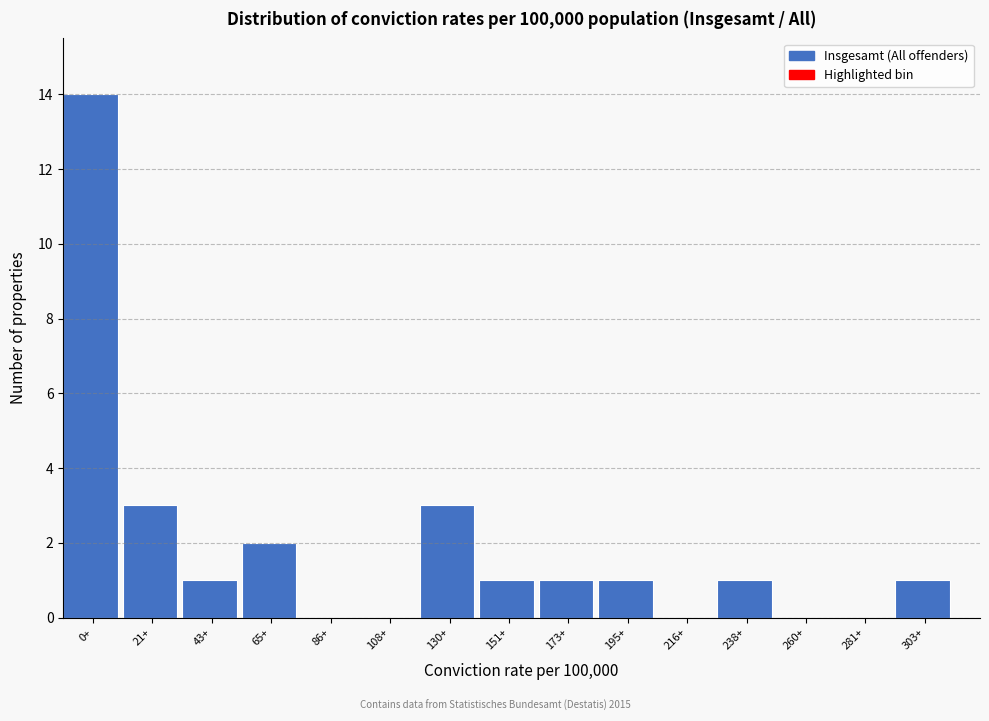

Reading left to right, extract all data points from this chart.

0+=14	21+=3	43+=1	65+=2	86+=0	108+=0	130+=3	151+=1	173+=1	195+=1	216+=0	238+=1	260+=0	281+=0	303+=1